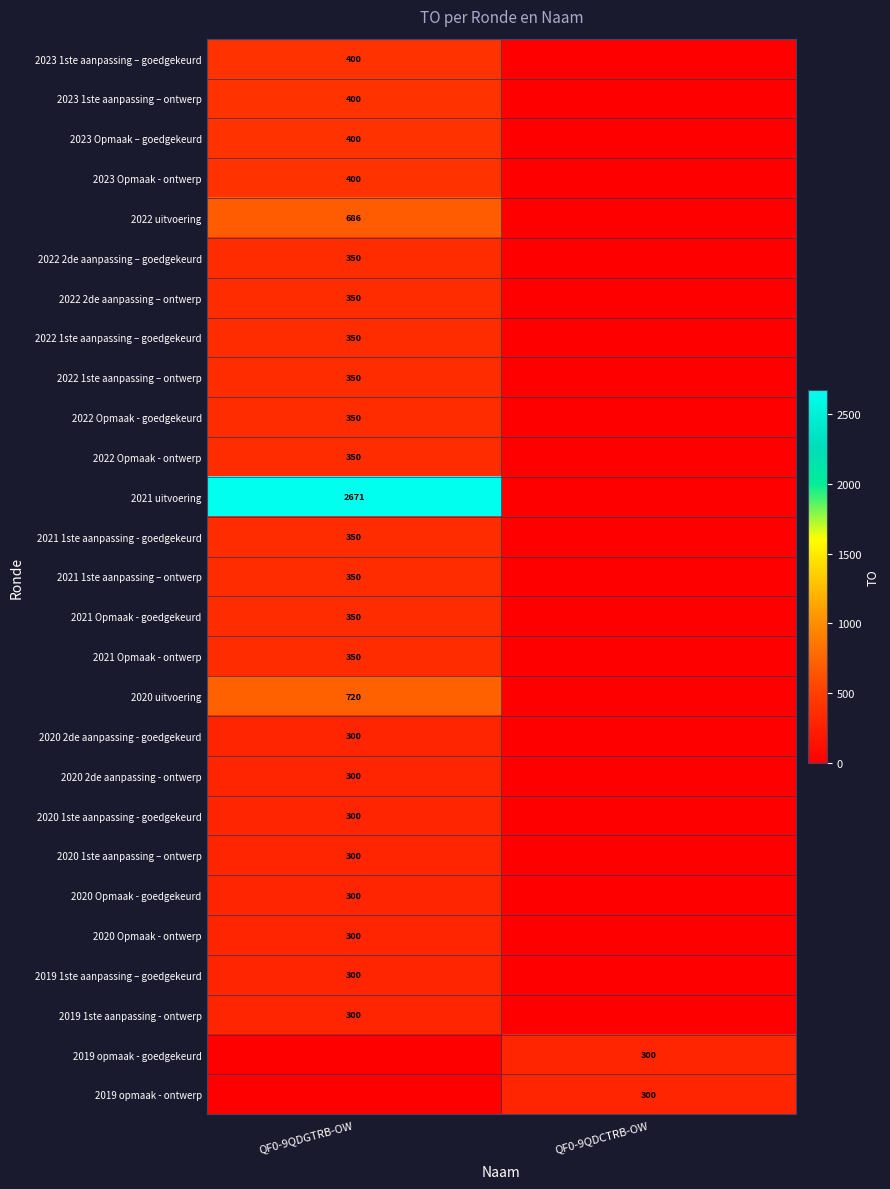

The 2019 1ste aanpassing – goedgekeurd series shows 300 at QF0-9QDGTRB-OW. True or false?

True